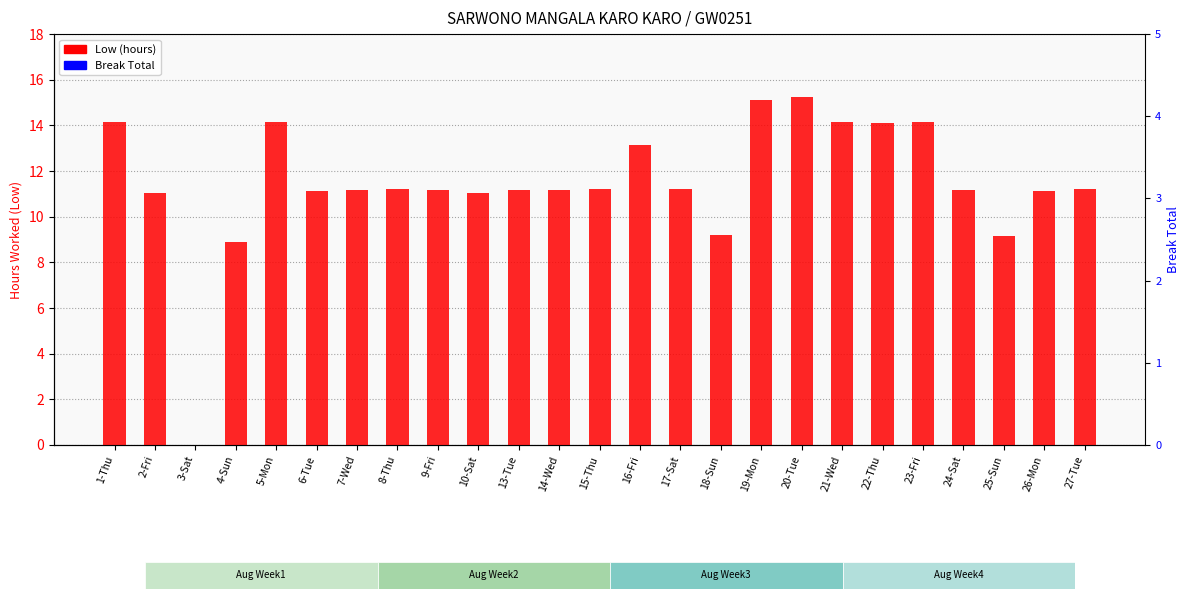

At how many categories does at least one series exceed 1?

24